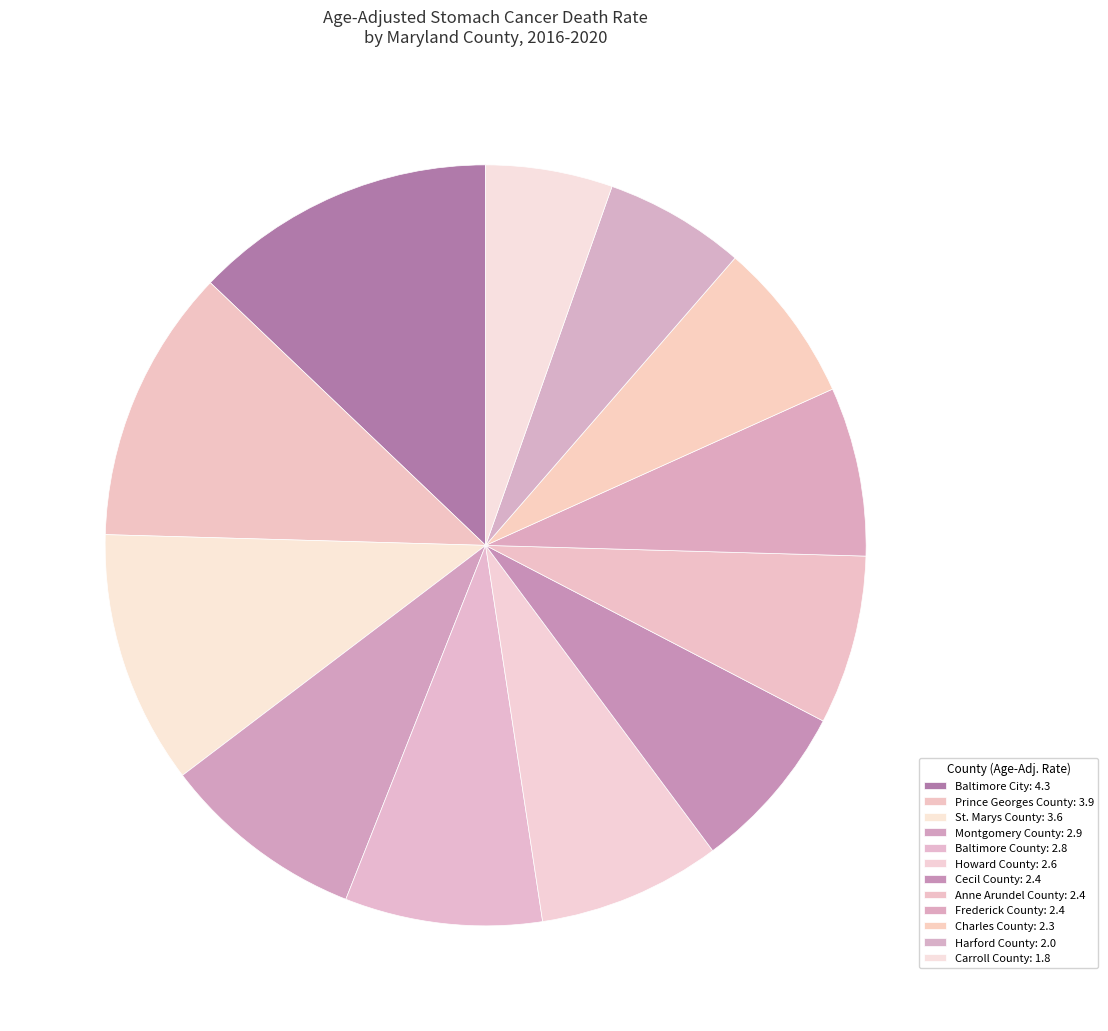

How many slices are in this pie chart?

12